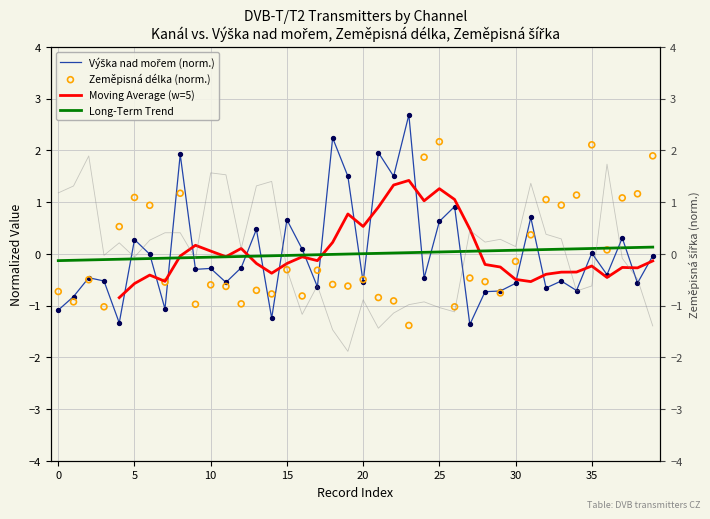

The Long-Term Trend series shows -0.1 at 0. True or false?

True